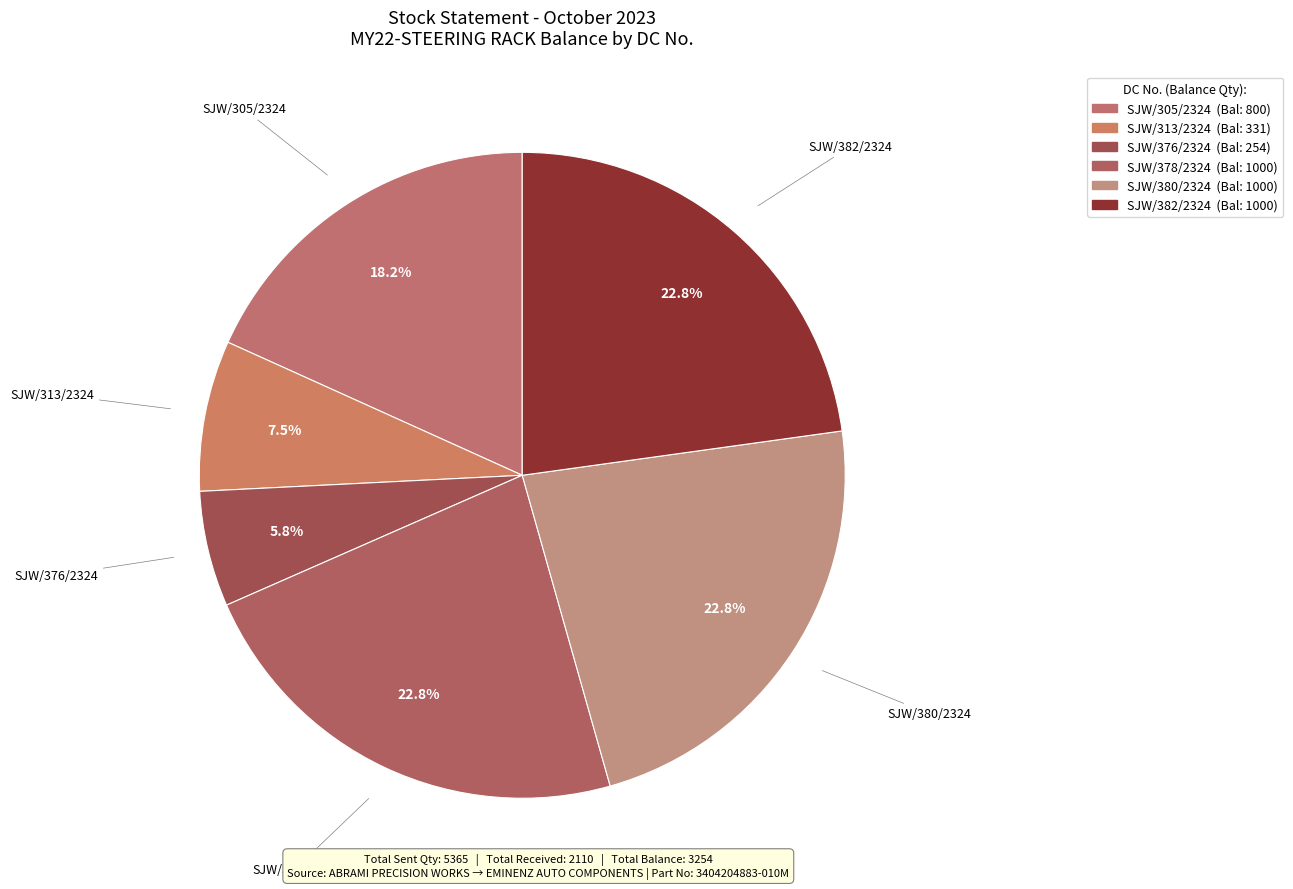

What is the smallest slice in the pie chart?

SJW/376/2324